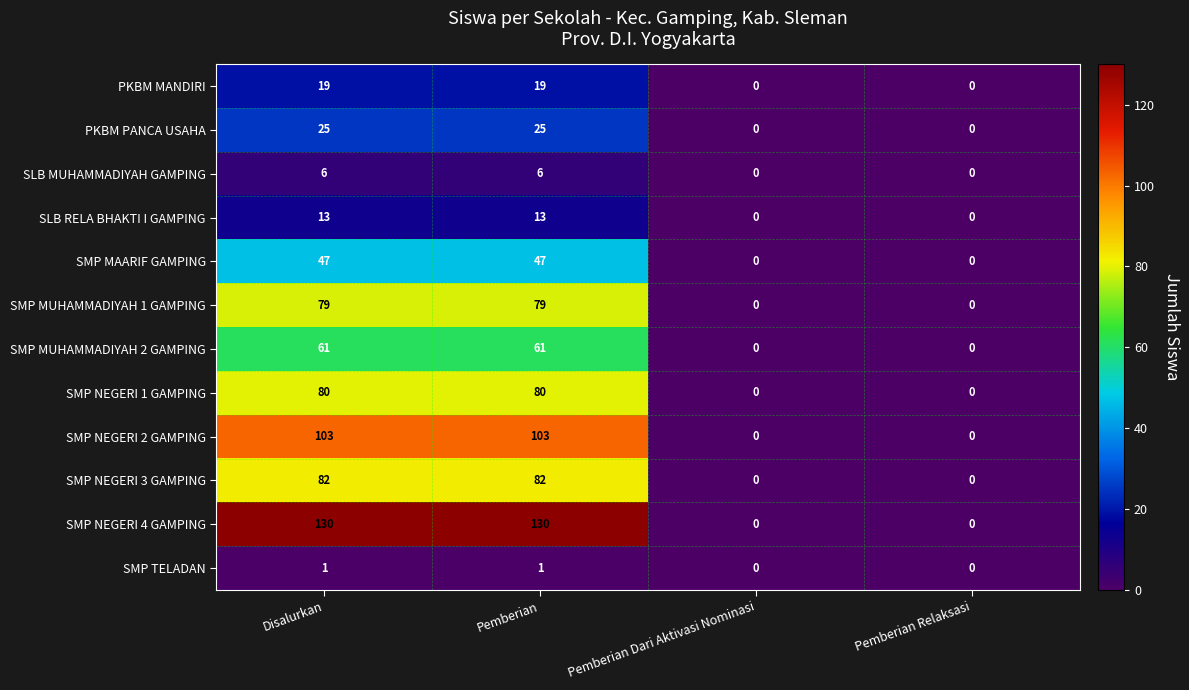

What is the maximum value shown in the chart?

130